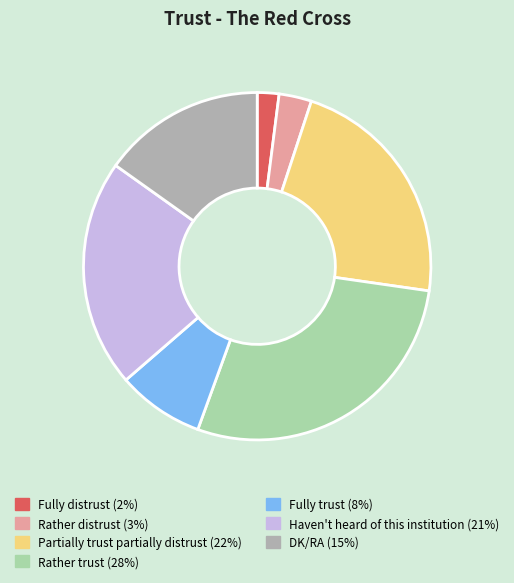

Which slice is the smallest?

Fully distrust